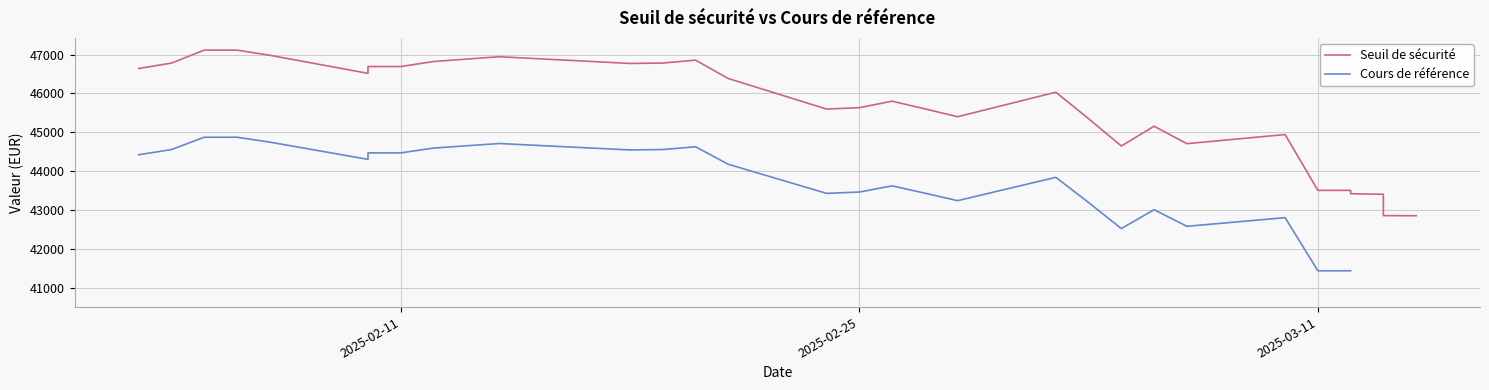

Is this an area chart (filled region under the line)?

No